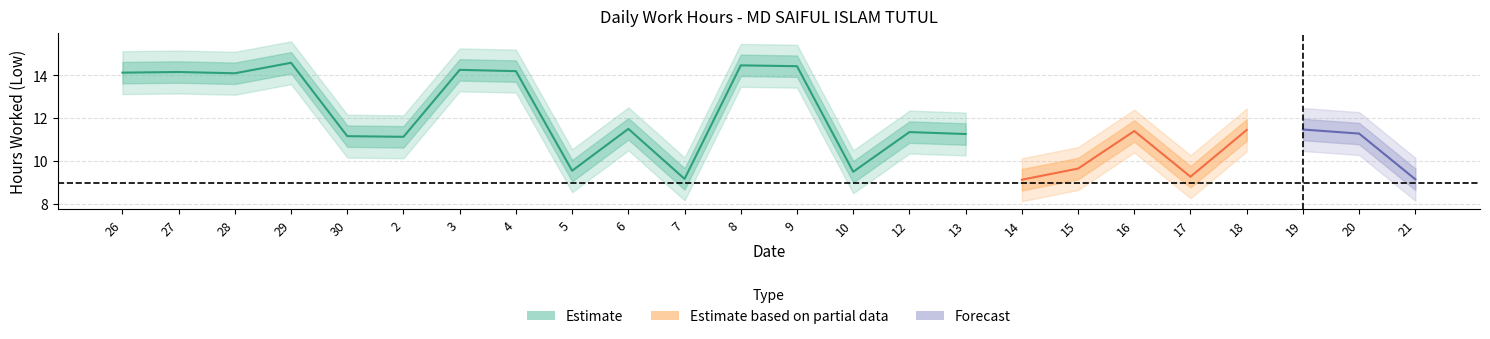

Where is the first local minimum for Low_outer_lower?

28